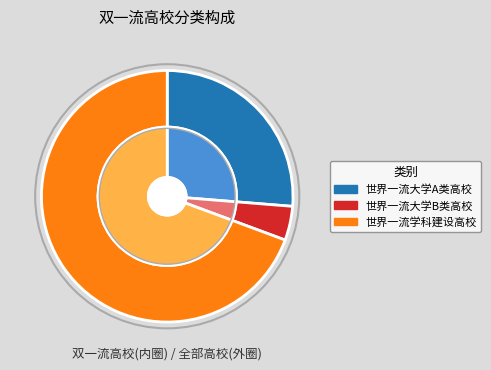

What is the ratio of the value at 世界一流学科建设高校 to the value at 世界一流大学B类高校?

15.8